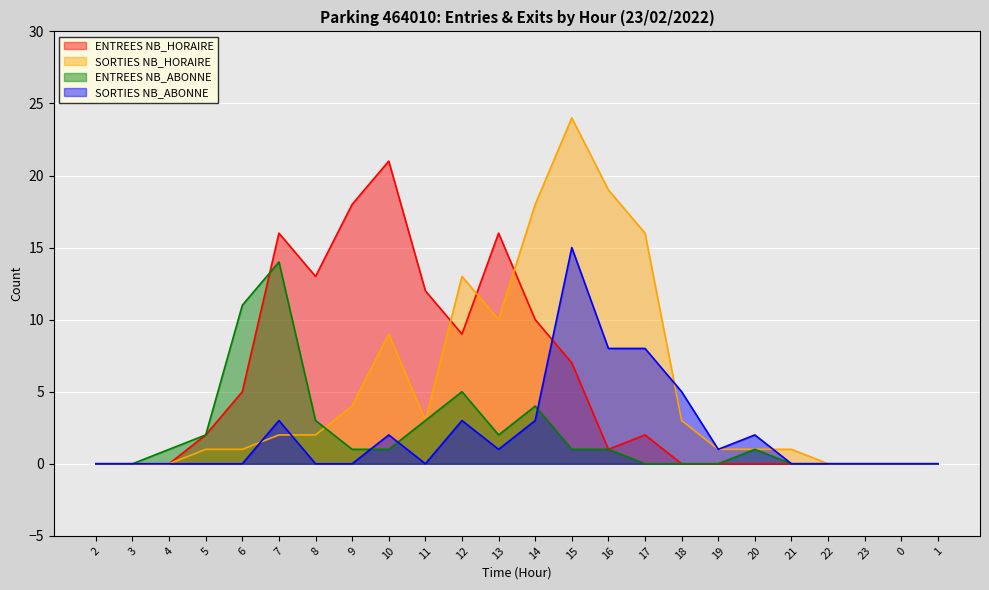

Reading left to right, extract all data points from this chart.

ENTREES NB_HORAIRE: 0	0	0	2	5	16	13	18	21	12	9	16	10	7	1	2	0	0	0	0	0	0	0	0
SORTIES NB_HORAIRE: 0	0	0	1	1	2	2	4	9	3	13	10	18	24	19	16	3	1	1	1	0	0	0	0
ENTREES NB_ABONNE: 0	0	1	2	11	14	3	1	1	3	5	2	4	1	1	0	0	0	1	0	0	0	0	0
SORTIES NB_ABONNE: 0	0	0	0	0	3	0	0	2	0	3	1	3	15	8	8	5	1	2	0	0	0	0	0